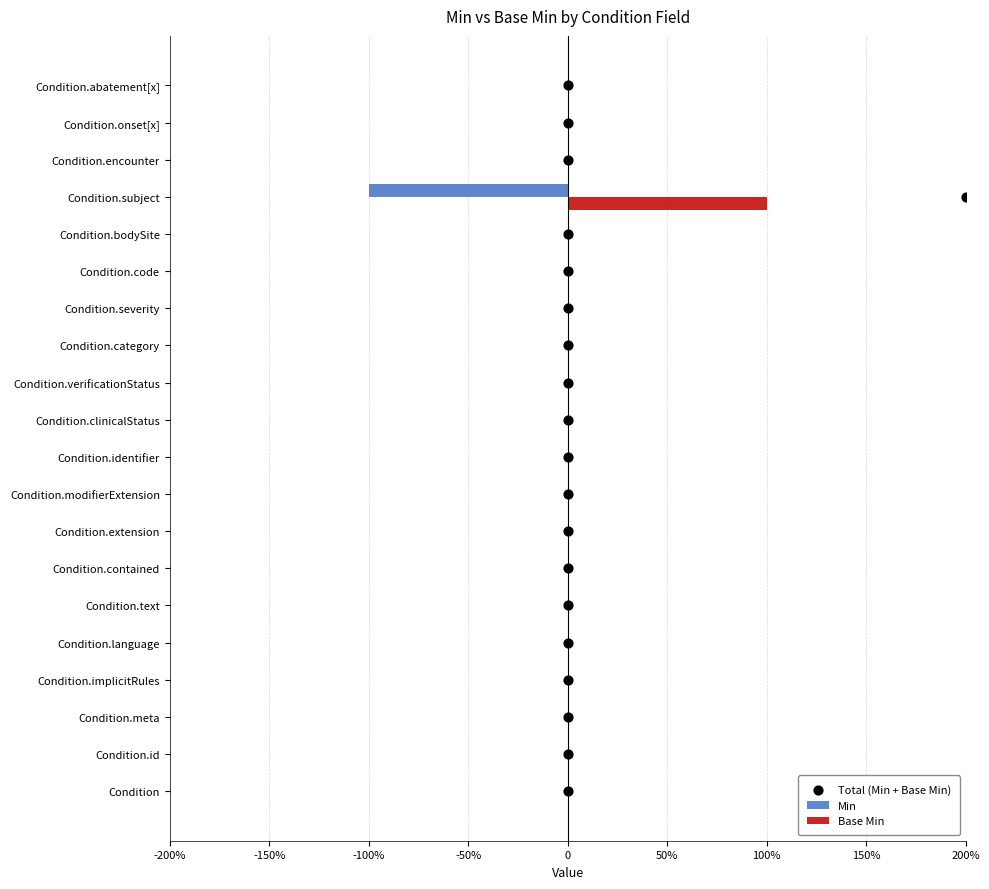

What are all the series names shown in the legend?

Min, Base Min, Total (Min + Base Min)